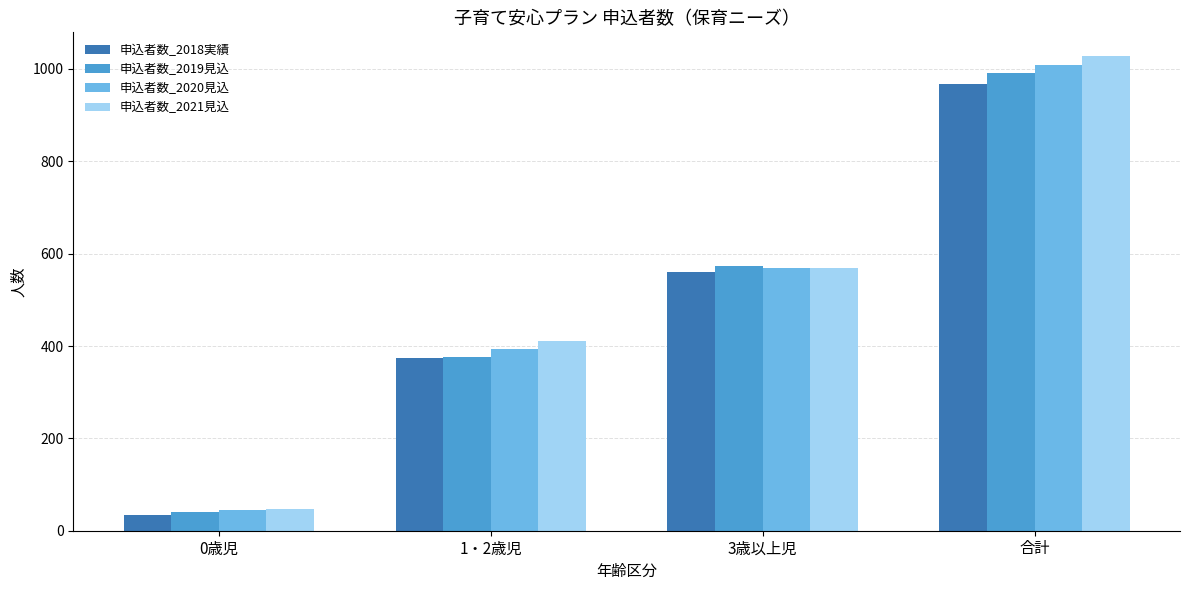

What is the difference between the highest and lowest values at 1・2歳児?

38